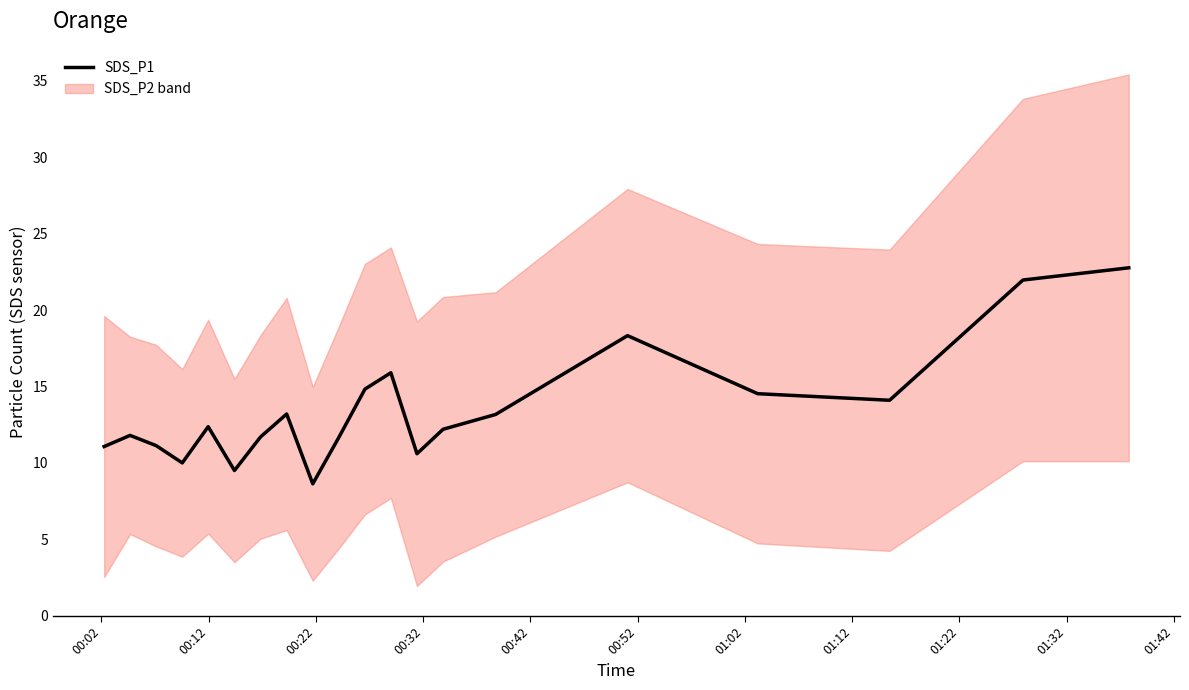

How many lines are shown in the chart?

1